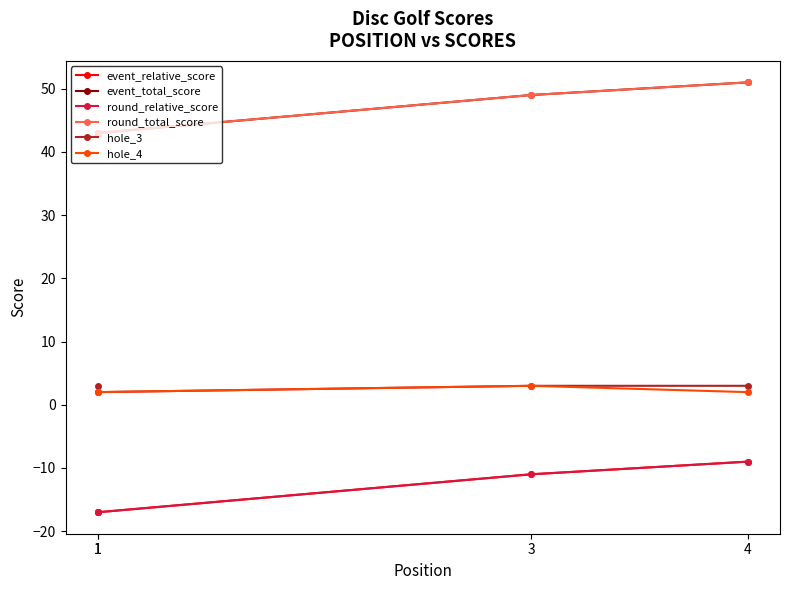

What is the sum of the round_relative_score values at 1 and 4?

-26